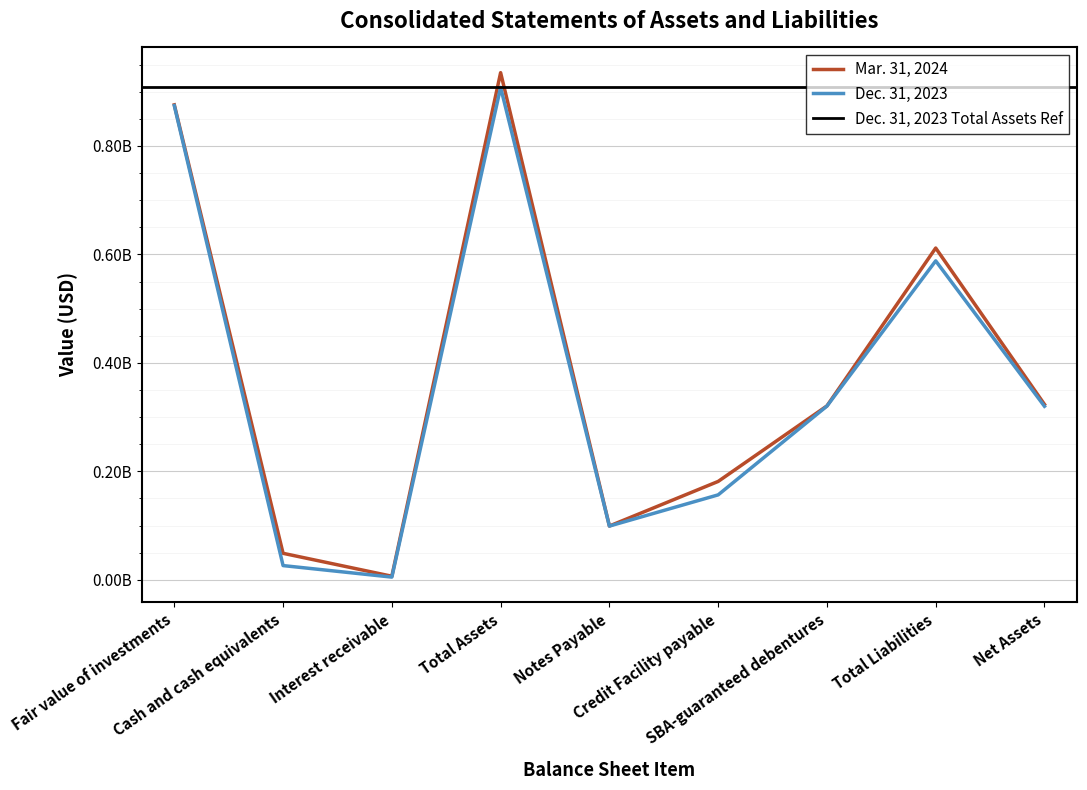

True or false: Mar. 31, 2024 and Dec. 31, 2023 intersect in this chart.

False